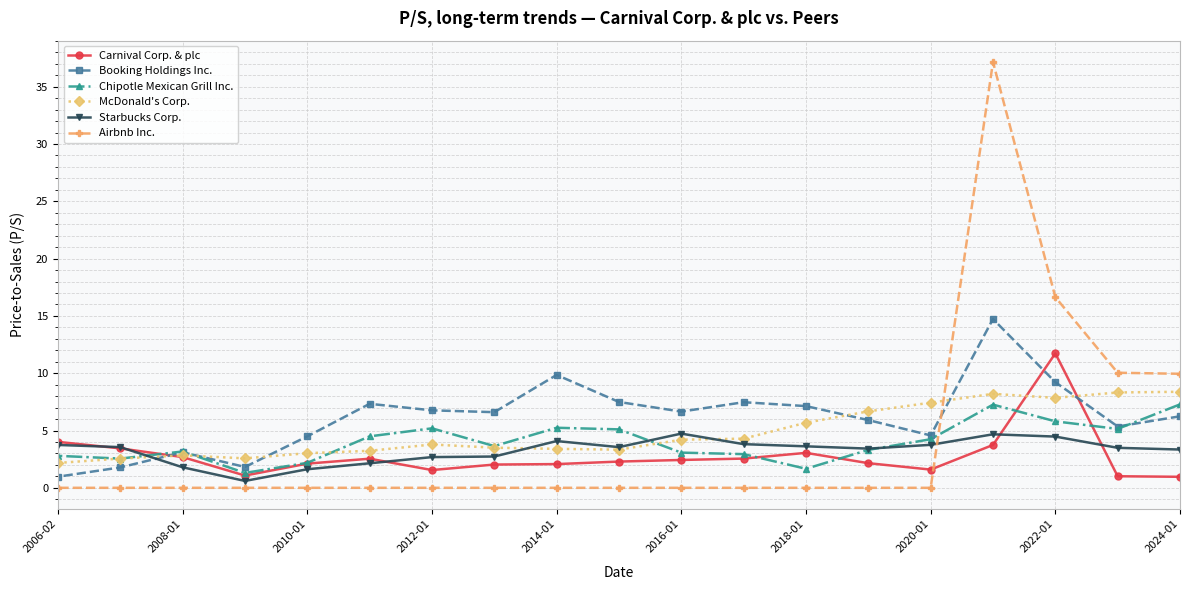

What are all the series names shown in the legend?

Carnival Corp. & plc, Booking Holdings Inc., Chipotle Mexican Grill Inc., McDonald's Corp., Starbucks Corp., Airbnb Inc.